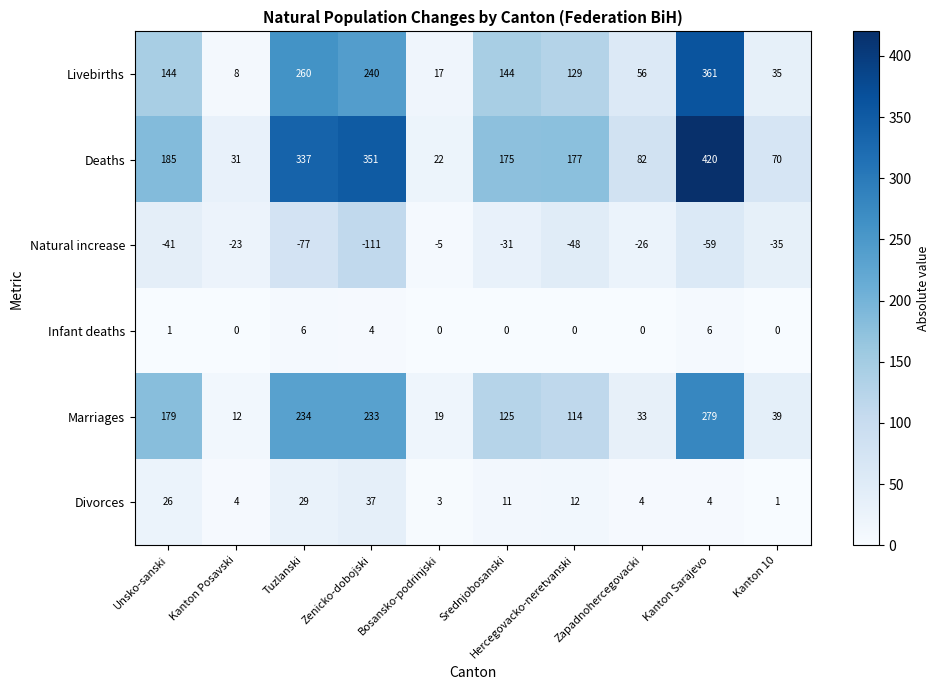

True or false: Marriages has a value of 39 at Kanton 10.

True